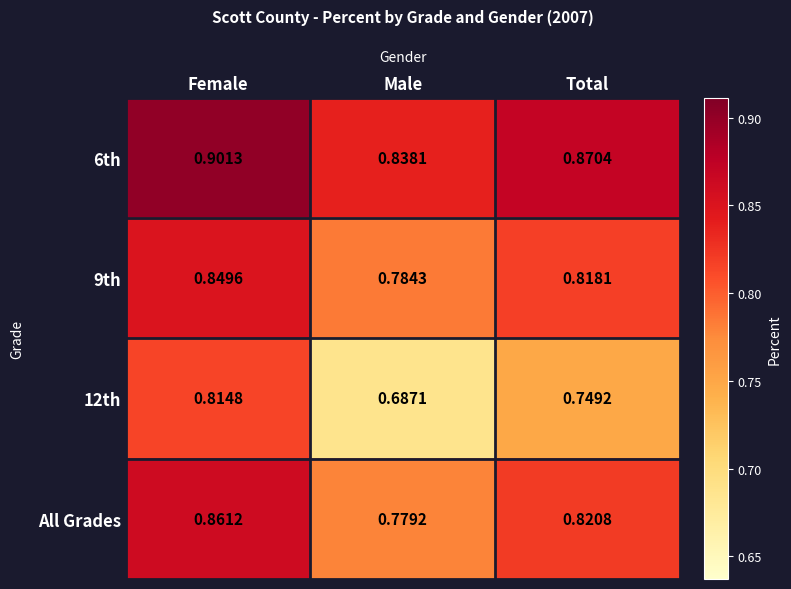

Is the value of All Grades at Male greater than the value of 9th at Female?

No